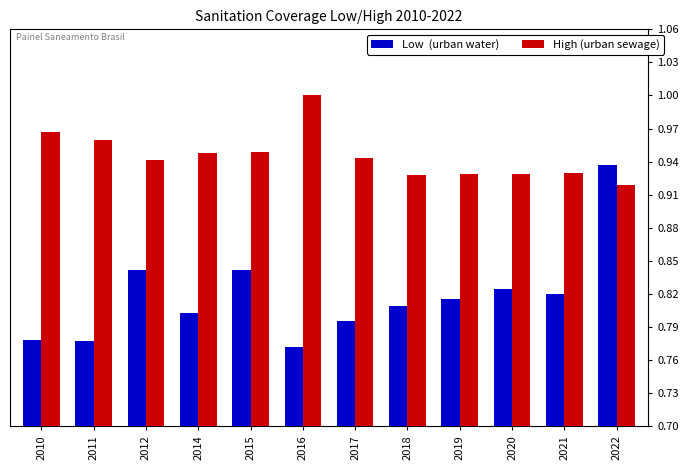

At which category is the sum across all series the highest?

2022